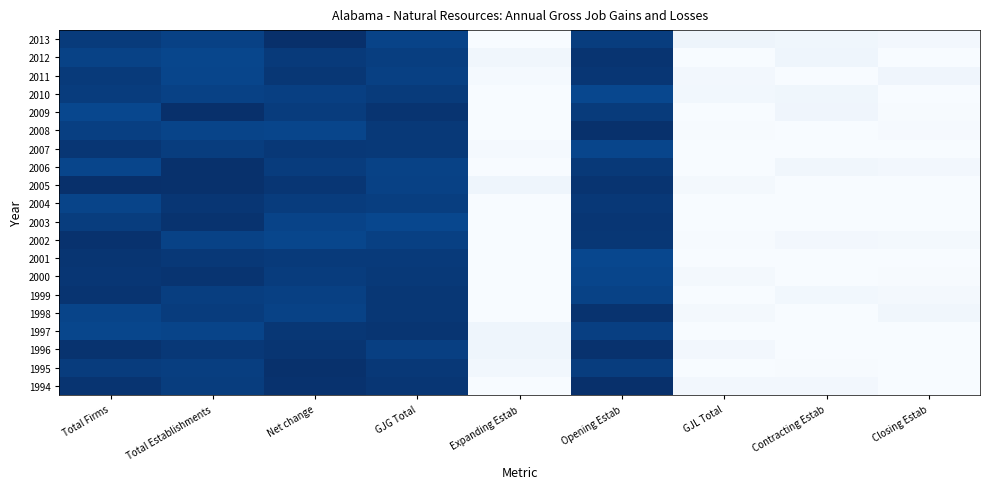

At which category does the chart reach its peak across all series?

Opening Estab